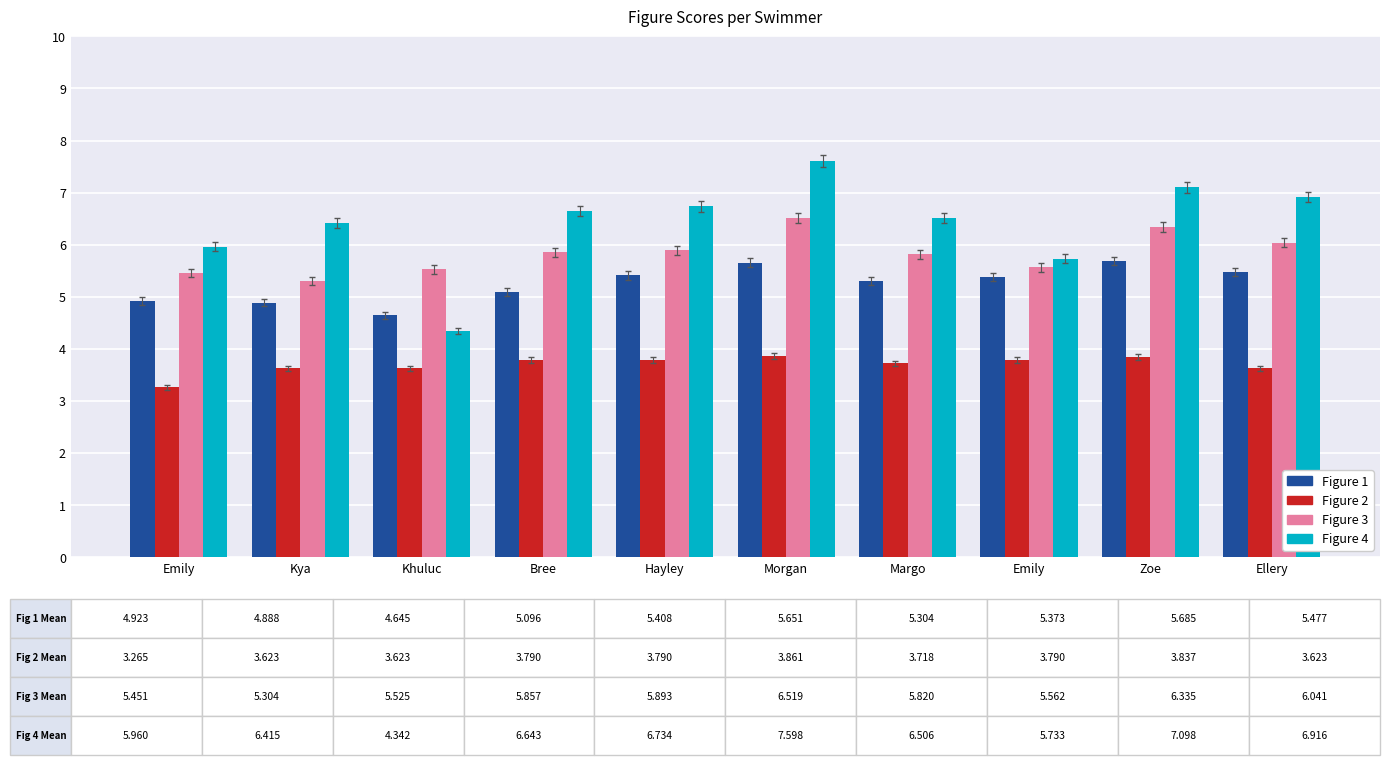

What are all the series names shown in the legend?

Figure 1, Figure 2, Figure 3, Figure 4